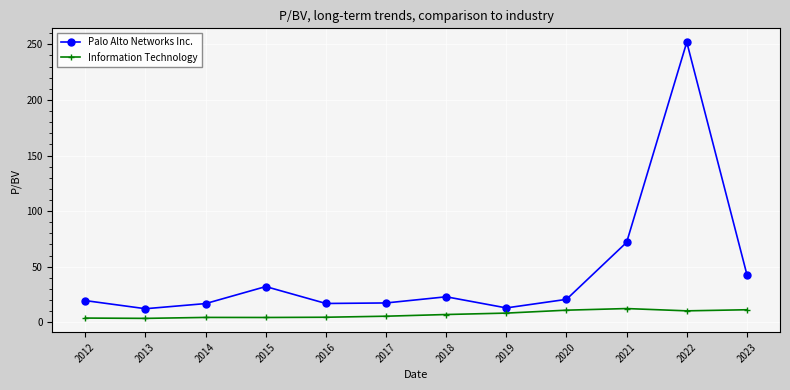

Is the value of Palo Alto Networks Inc. at 2023 greater than the value of Information Technology at 2018?

Yes